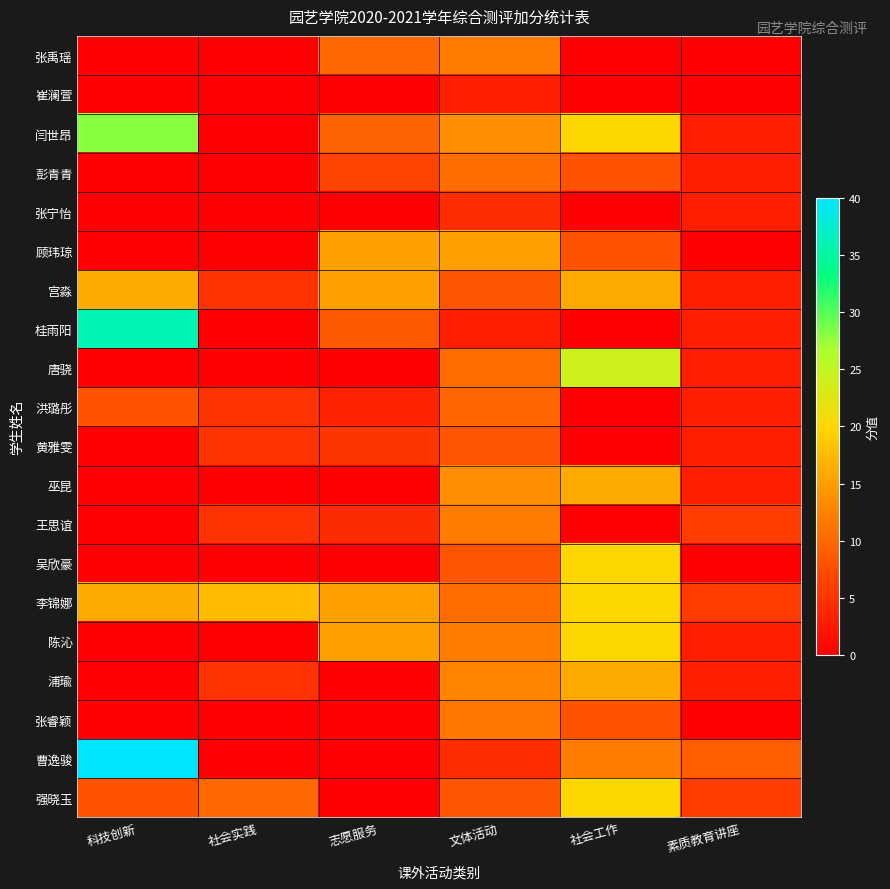

List the series in order of their peak value, highest first.

曹逸骏, 桂雨阳, 闫世昂, 唐骁, 吴欣豪, 李锦娜, 陈沁, 强晓玉, 宫淼, 巫昆, 浦瑜, 顾玮琼, 张禹瑶, 王思谊, 张睿颖, 彭青青, 洪璐彤, 黄雅雯, 张宁怡, 崔澜萱